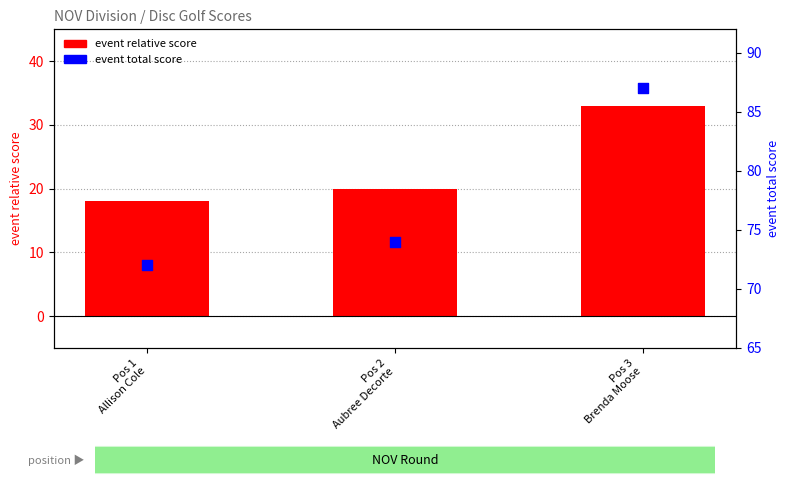

What is the total value across all series at Pos 3
Brenda Moose?

120